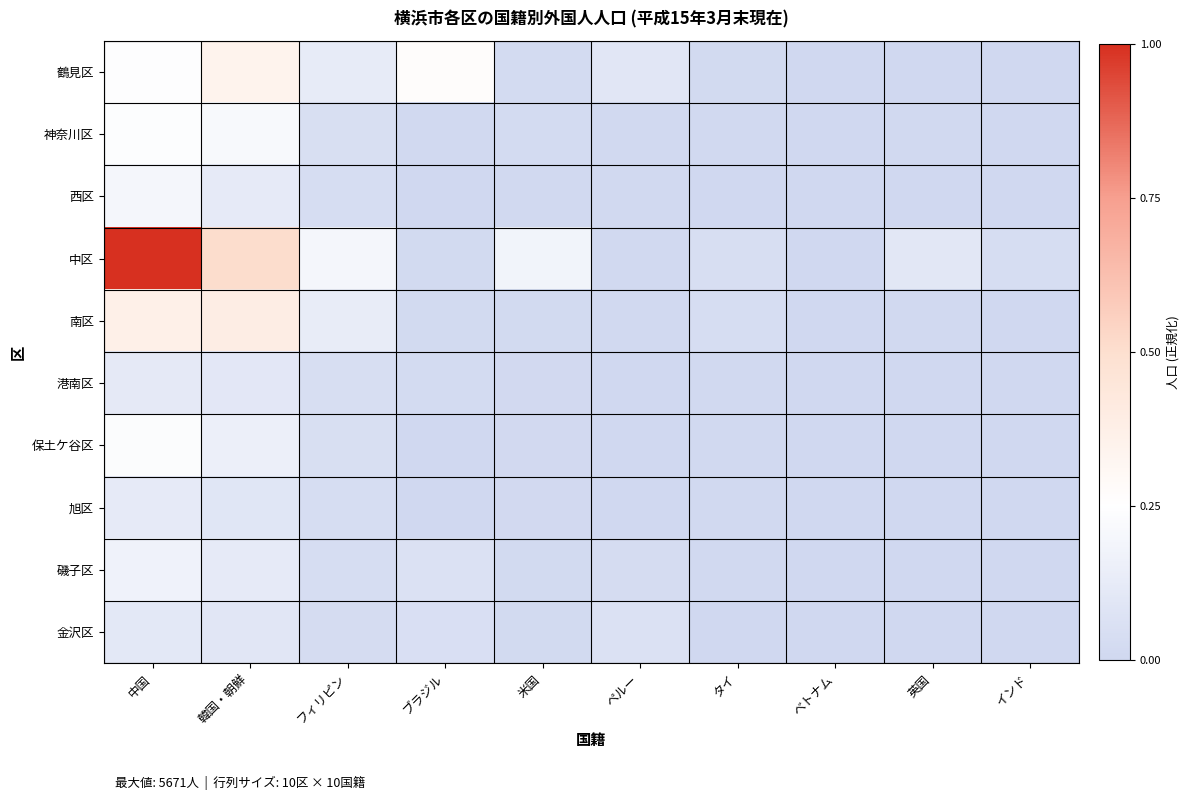

Reading left to right, transcribe all the data shown in this chart.

鶴見区: 中国=0.2	韓国・朝鮮=0.3	フィリピン=0.1	ブラジル=0.3	米国=0.0	ペルー=0.1	タイ=0.0	ベトナム=0.0	英国=0.0	インド=0.0
神奈川区: 中国=0.2	韓国・朝鮮=0.2	フィリピン=0.0	ブラジル=0.0	米国=0.0	ペルー=0.0	タイ=0.0	ベトナム=0.0	英国=0.0	インド=0.0
西区: 中国=0.2	韓国・朝鮮=0.1	フィリピン=0.0	ブラジル=0.0	米国=0.0	ペルー=0.0	タイ=0.0	ベトナム=0.0	英国=0.0	インド=0.0
中区: 中国=1.0	韓国・朝鮮=0.5	フィリピン=0.2	ブラジル=0.0	米国=0.2	ペルー=0.0	タイ=0.0	ベトナム=0.0	英国=0.1	インド=0.0
南区: 中国=0.4	韓国・朝鮮=0.4	フィリピン=0.1	ブラジル=0.0	米国=0.0	ペルー=0.0	タイ=0.0	ベトナム=0.0	英国=0.0	インド=0.0
港南区: 中国=0.1	韓国・朝鮮=0.1	フィリピン=0.0	ブラジル=0.0	米国=0.0	ペルー=0.0	タイ=0.0	ベトナム=0.0	英国=0.0	インド=0.0
保土ケ谷区: 中国=0.2	韓国・朝鮮=0.2	フィリピン=0.0	ブラジル=0.0	米国=0.0	ペルー=0.0	タイ=0.0	ベトナム=0.0	英国=0.0	インド=0.0
旭区: 中国=0.1	韓国・朝鮮=0.1	フィリピン=0.0	ブラジル=0.0	米国=0.0	ペルー=0.0	タイ=0.0	ベトナム=0.0	英国=0.0	インド=0.0
磯子区: 中国=0.2	韓国・朝鮮=0.1	フィリピン=0.0	ブラジル=0.1	米国=0.0	ペルー=0.0	タイ=0.0	ベトナム=0.0	英国=0.0	インド=0.0
金沢区: 中国=0.1	韓国・朝鮮=0.1	フィリピン=0.0	ブラジル=0.1	米国=0.0	ペルー=0.1	タイ=0.0	ベトナム=0.0	英国=0.0	インド=0.0